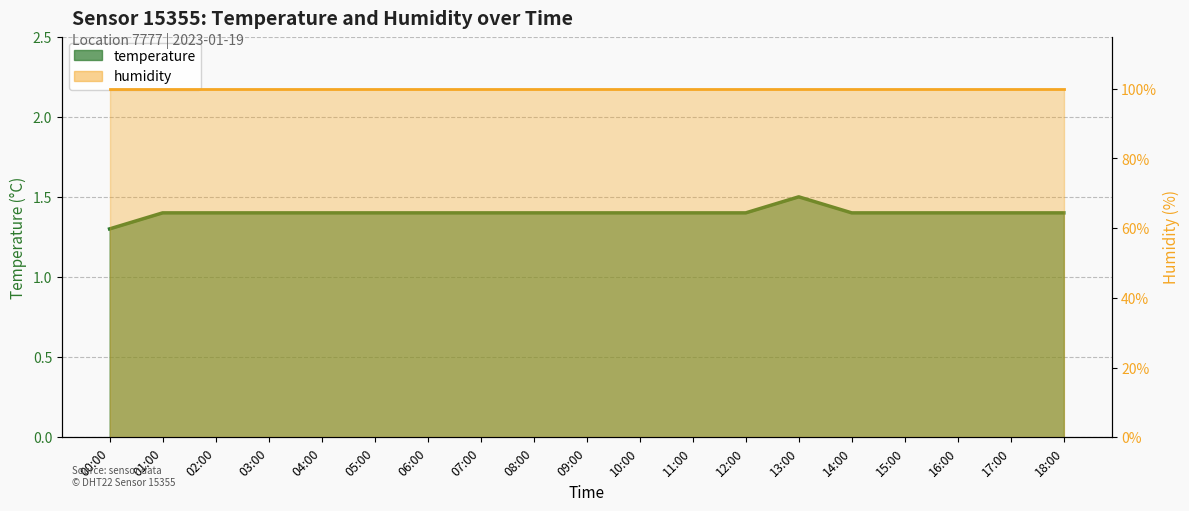

Read the temperature line value at 06:00.

1.4